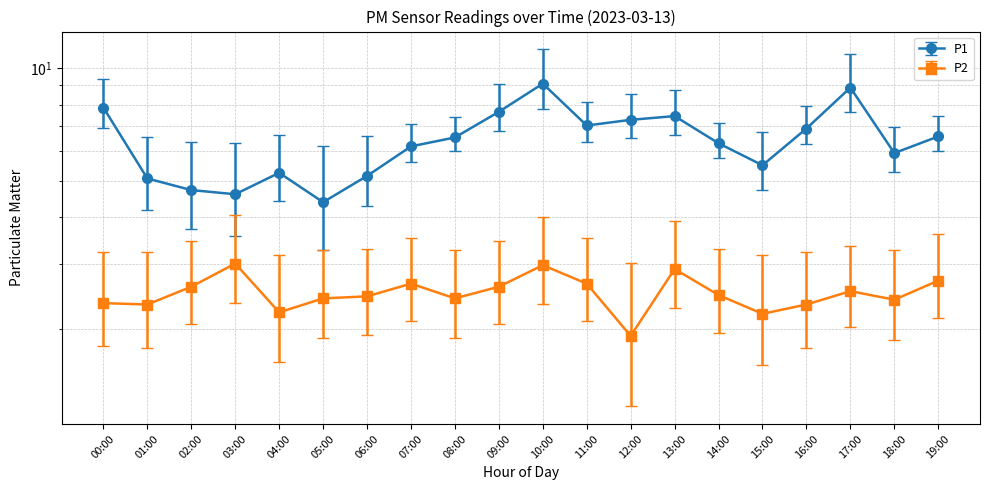

What is the minimum value shown in the chart?

1.9